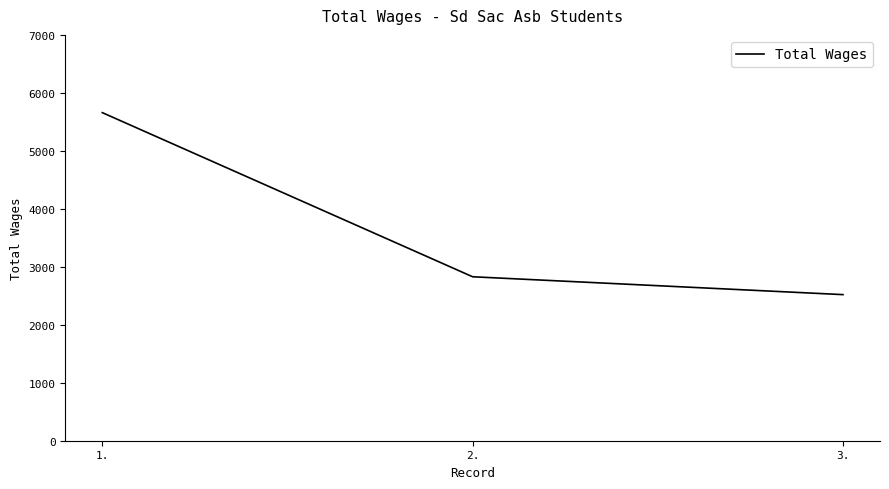

How many distinct data groups are displayed?

1